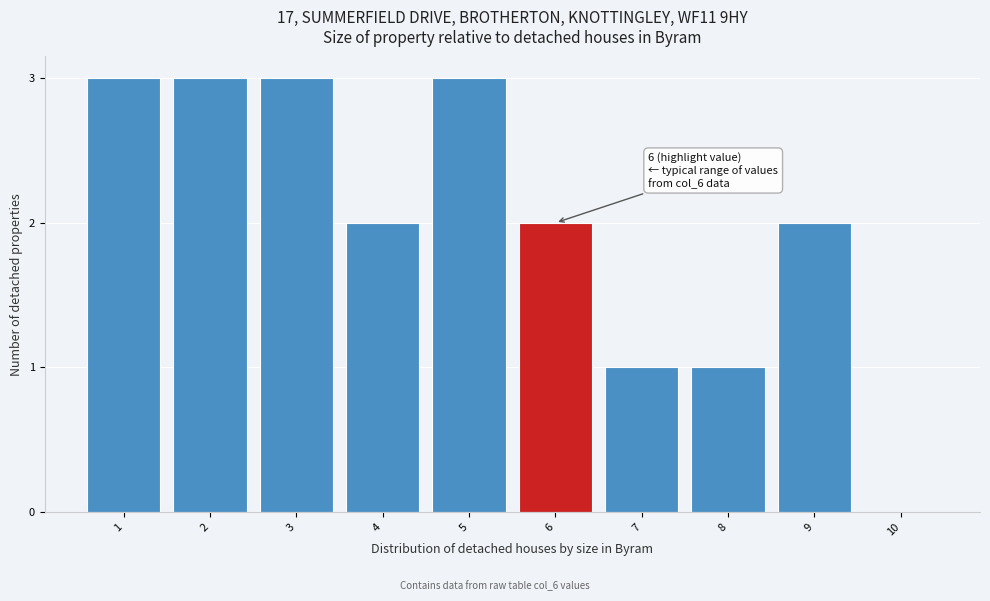

Reading left to right, what are all the values shown in this chart?

1=3	2=3	3=3	4=2	5=3	6=2	7=1	8=1	9=2	10=0